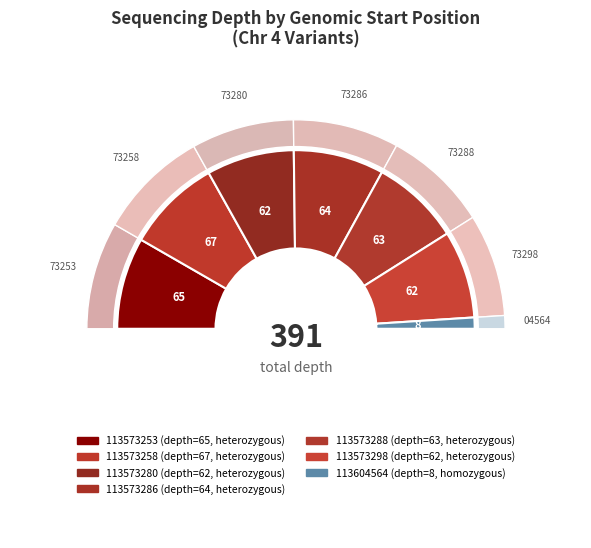

How many slices are in this pie chart?

7